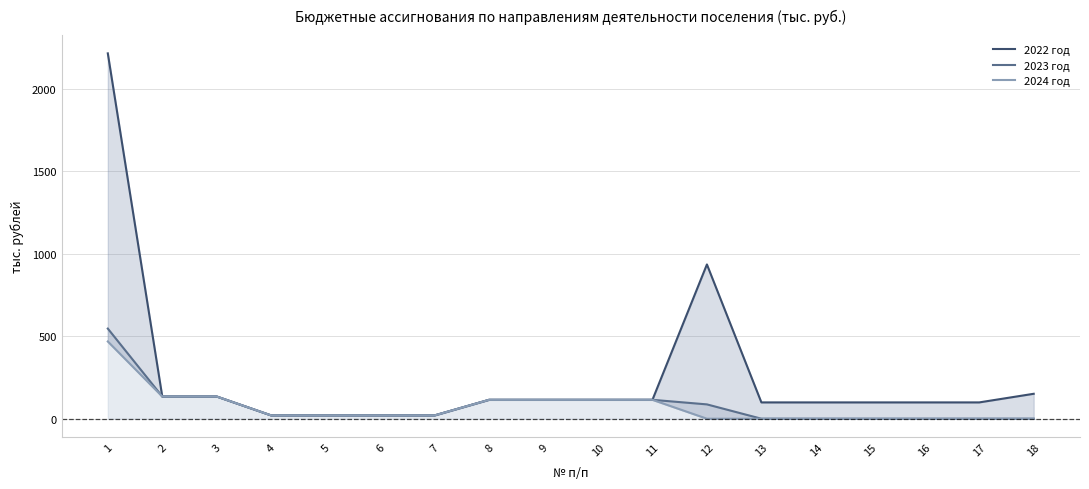

List the series in order of their peak value, lowest first.

2024 год, 2023 год, 2022 год